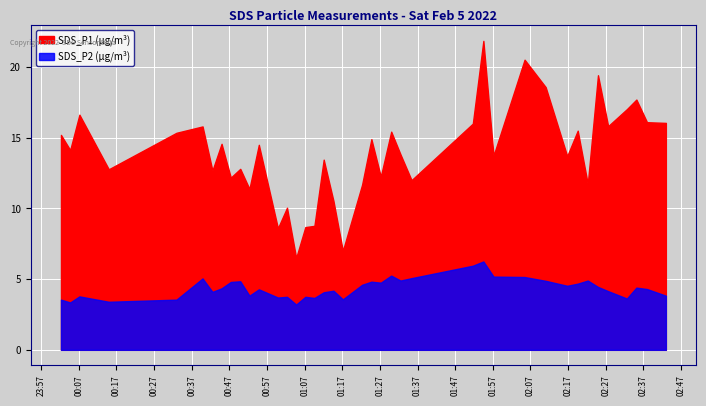

How many values in the SDS_P1 series exceed 14?

20